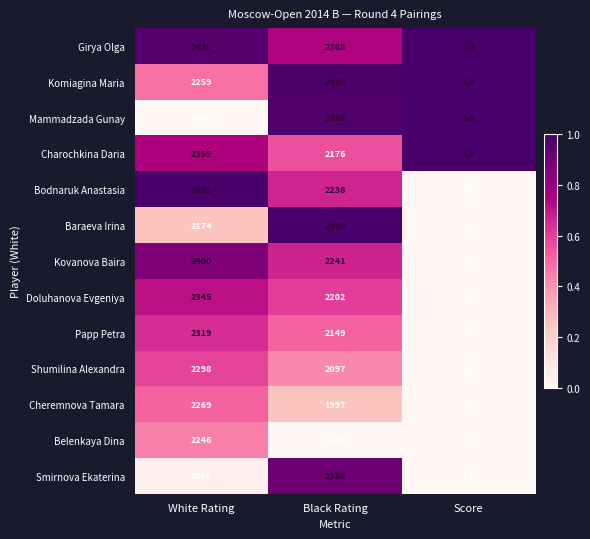

Is it true that Papp Petra equals 2149.0 at Black Rating?

True